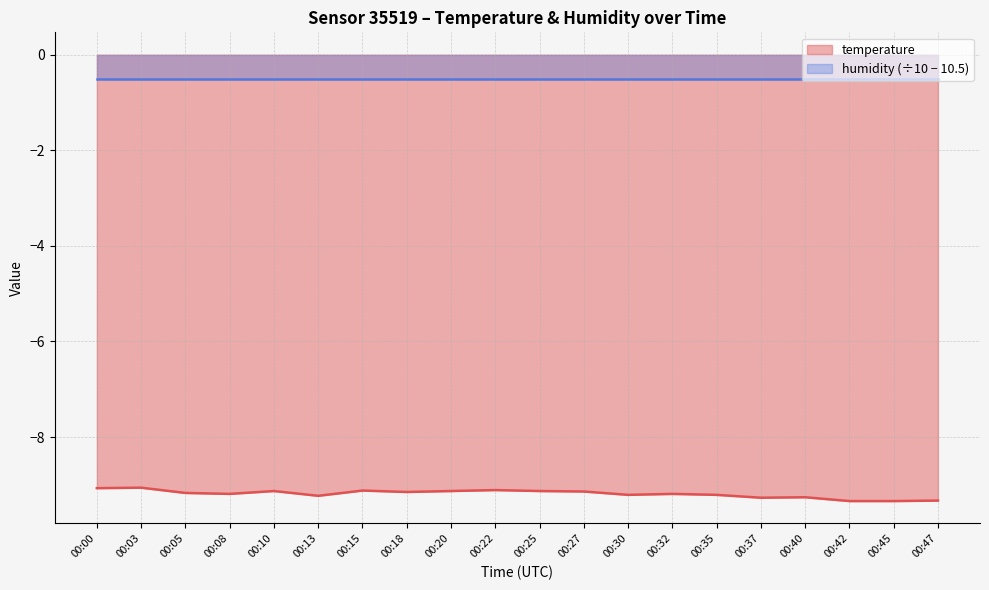

What is the value of the 2nd point from the left?

-9.1